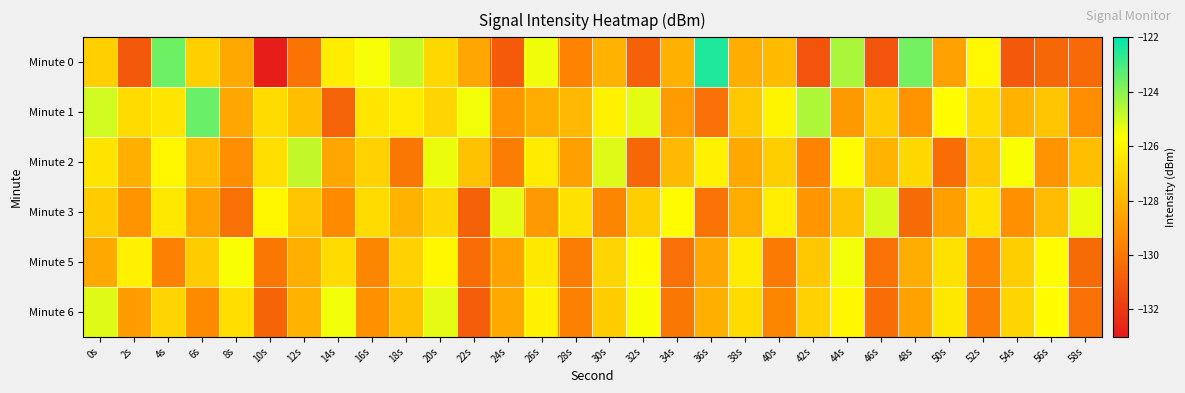

Which series has the widest spread of values?

Minute 0